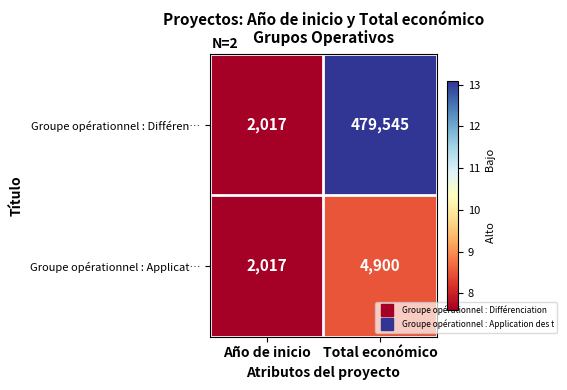

Which series has the largest range (max minus min)?

Groupe opérationnel : Différen…